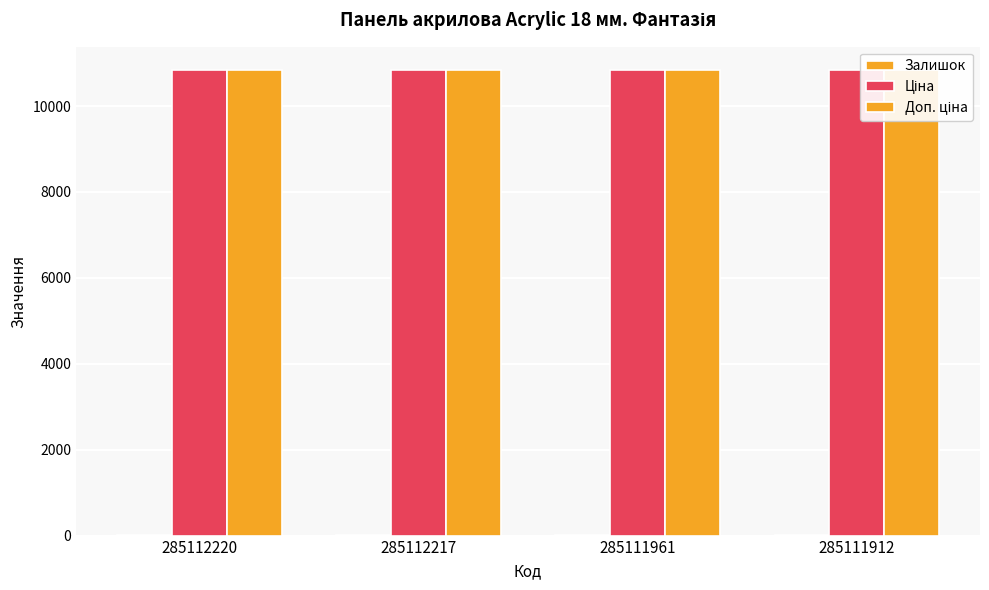

What is the value of the Ціна bar at the 4th from the left?

10840.1